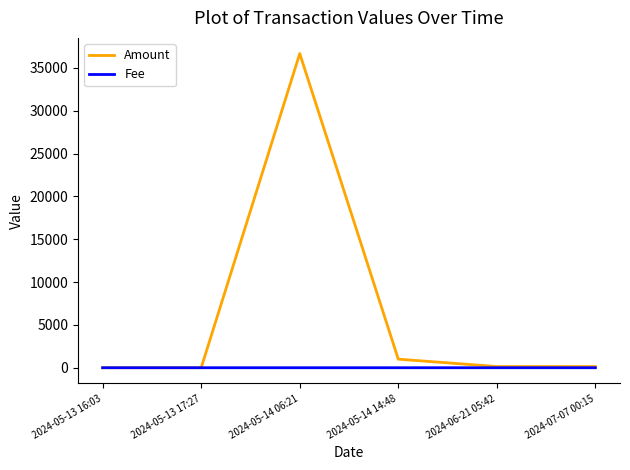

Is the value of Amount at 2024-05-14 06:21 greater than the value of Fee at 2024-06-21 05:42?

Yes